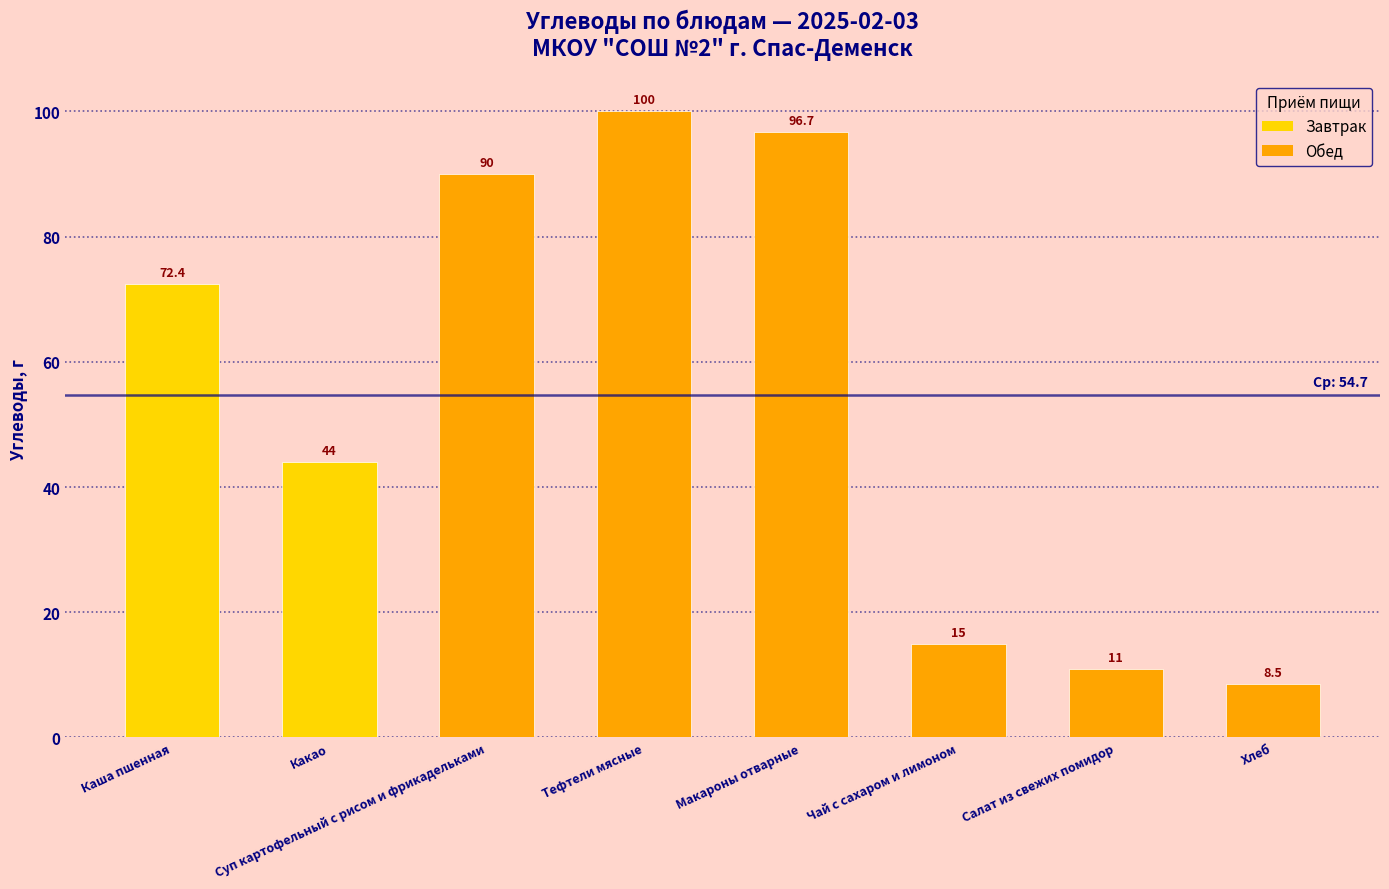

Reading left to right, extract all data points from this chart.

72.4	44.0	90.0	100.0	96.7	15.0	11.0	8.5